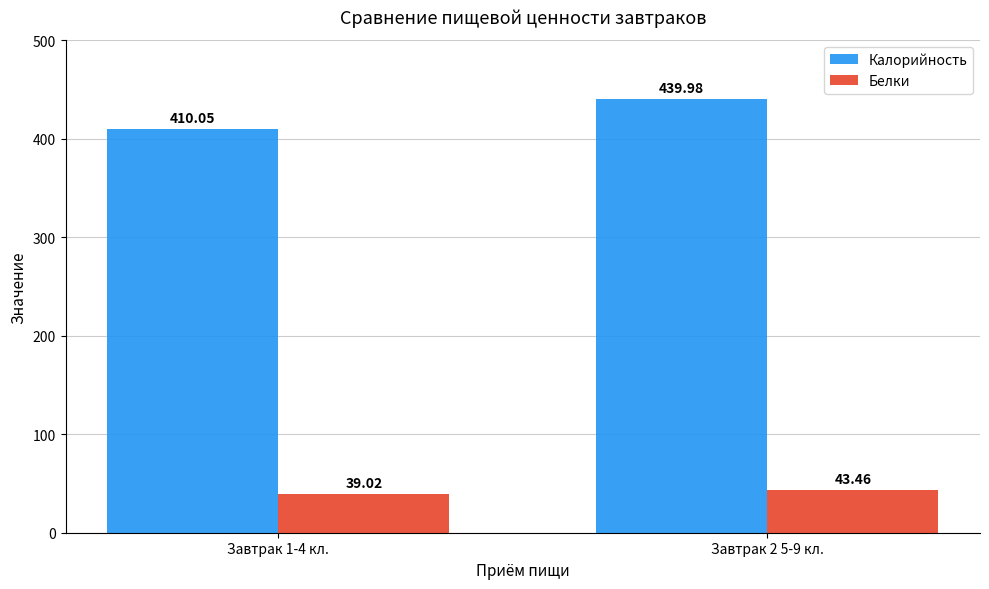

What is the spread (max minus min) of values at Завтрак 2 5-9 кл.?

396.5